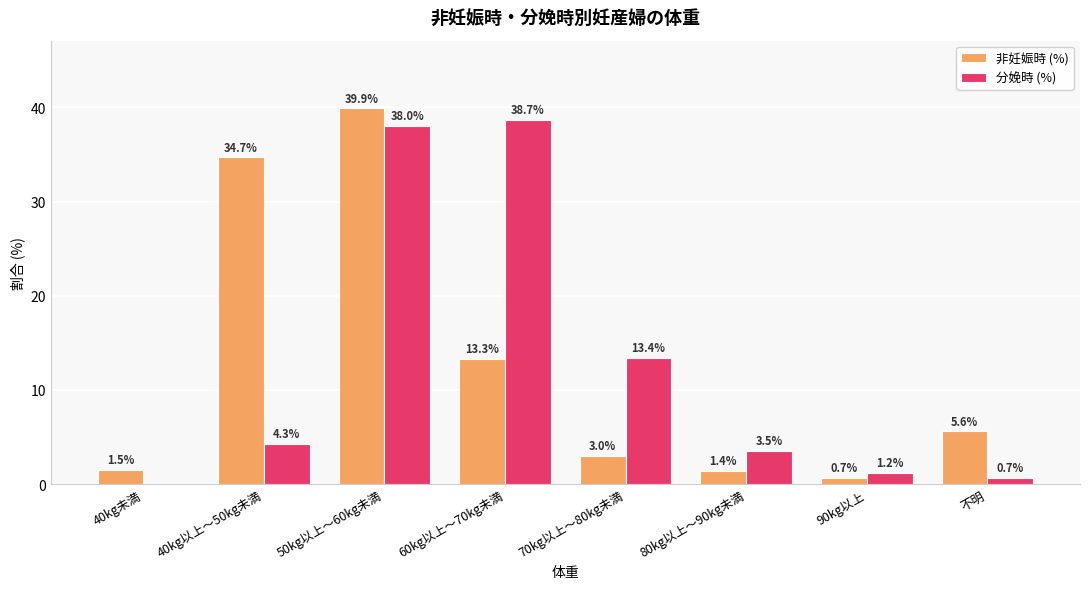

Is the value of 分娩時 (%) at 60kg以上～70kg未満 greater than the value of 非妊娠時 (%) at 60kg以上～70kg未満?

Yes